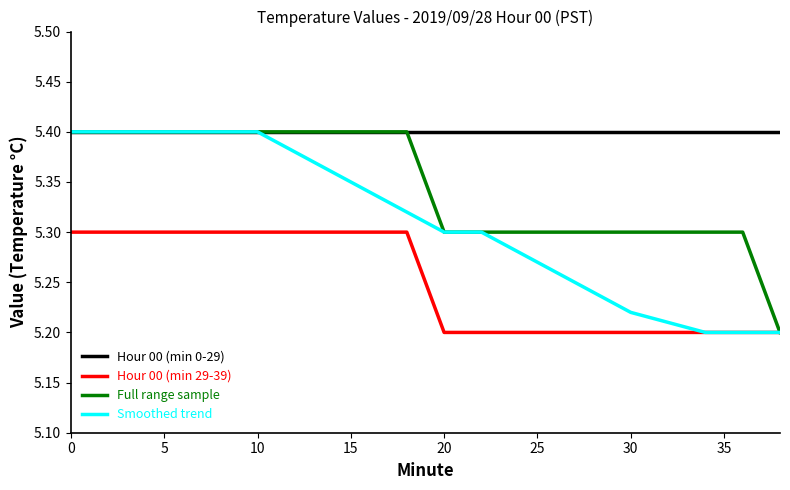

Which series has the largest total across all categories?

Hour 00 (min 0-29)